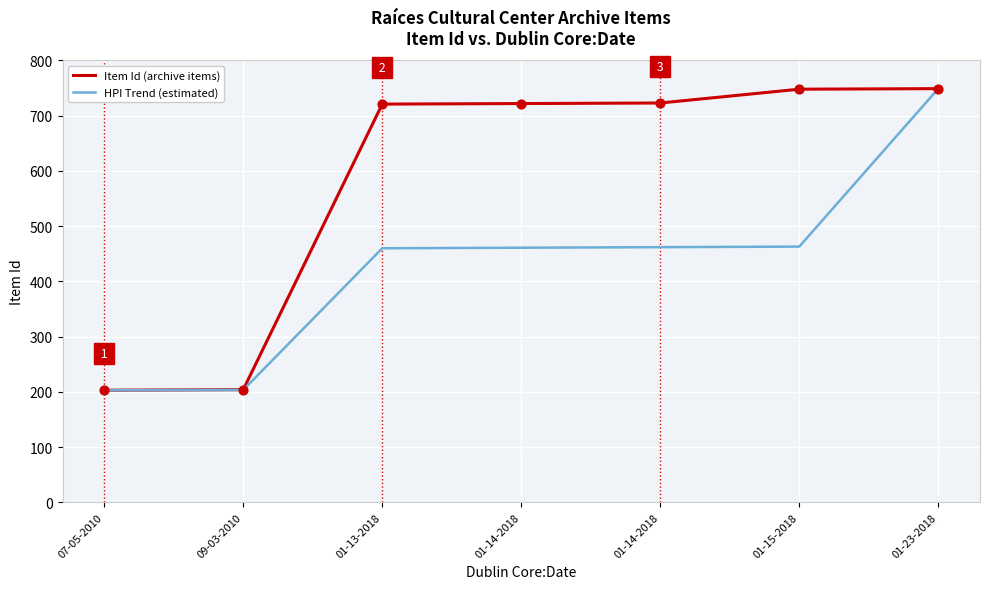

How many lines are shown in the chart?

2